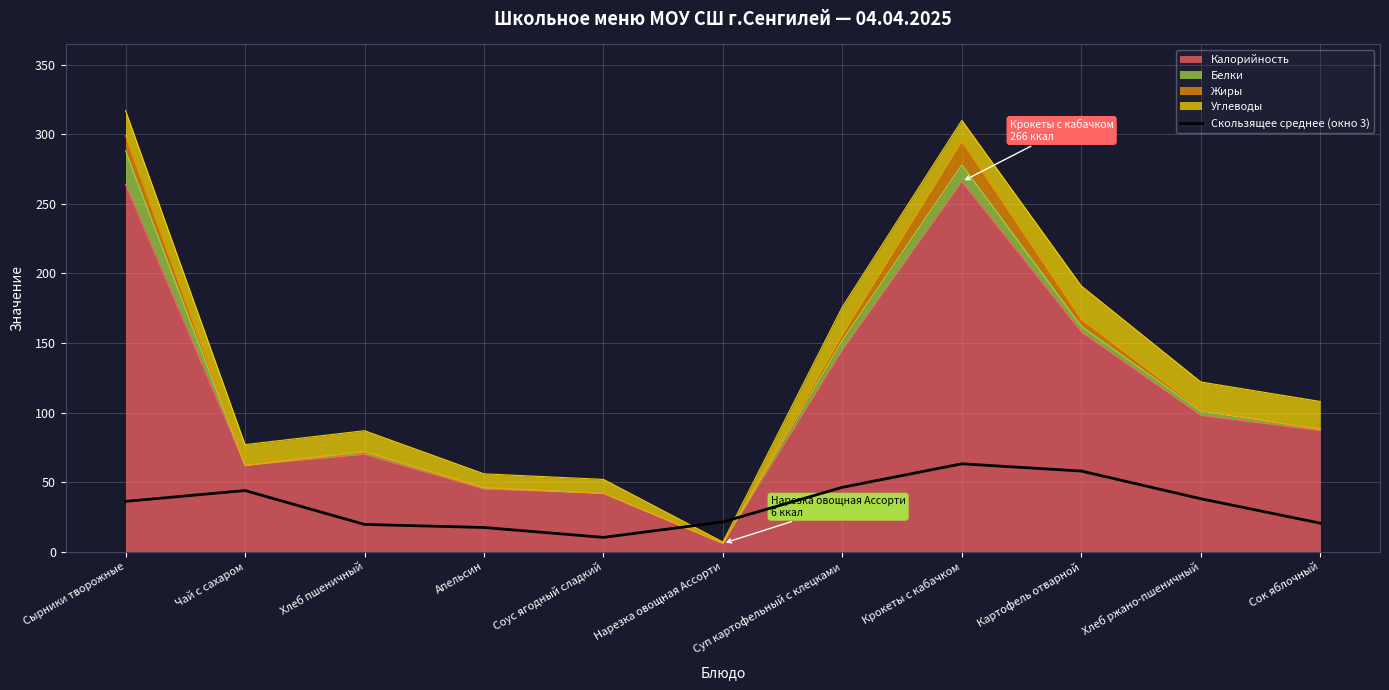

At which category does the chart reach its peak across all series?

Крокеты с кабачком